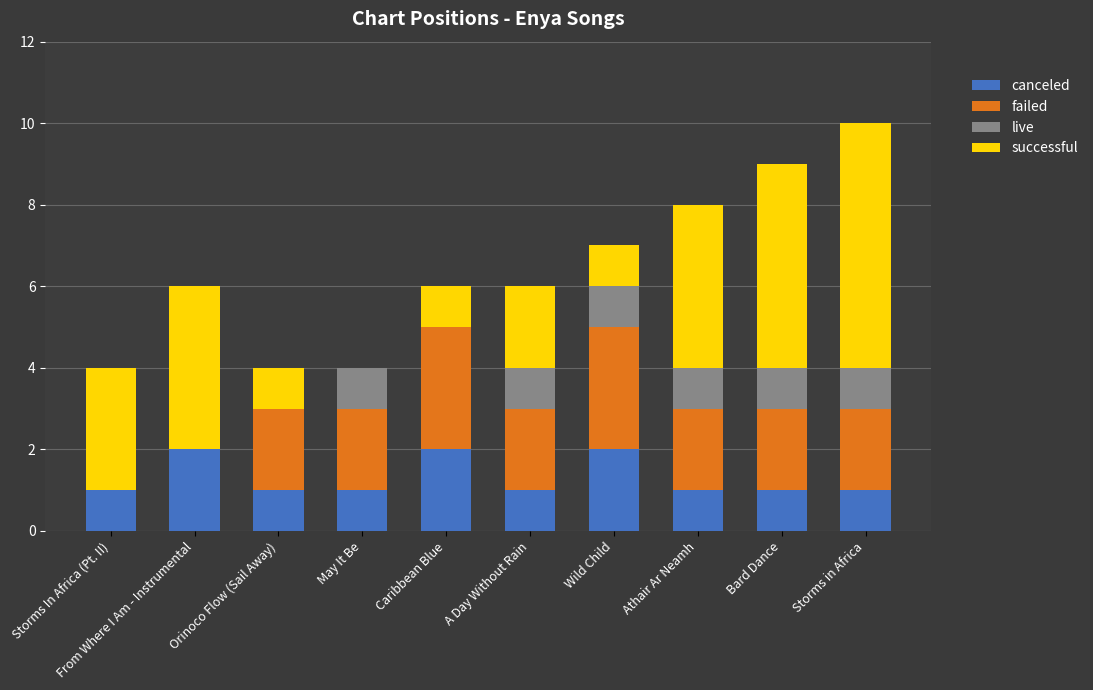

What is the greatest value displayed?

6